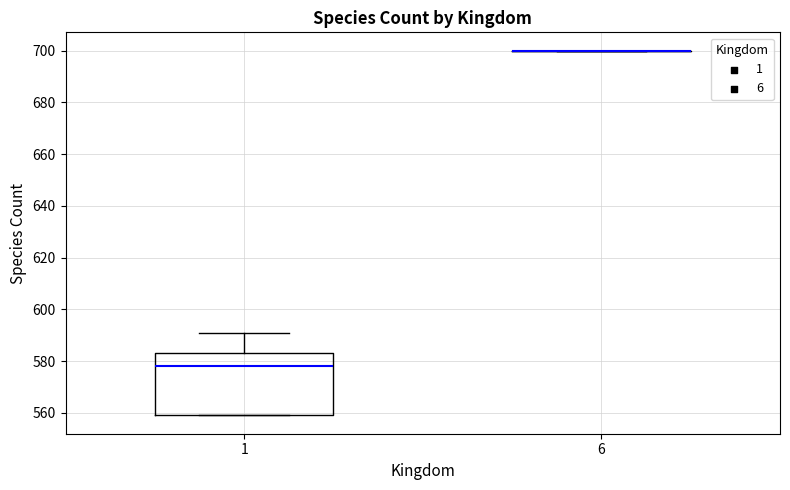

Reading left to right, transcribe this box plot: for each box, give where its median line is, the range the box spans, and where its two whiskers end, as read against the y-axis. The values are not printed on the chart, so give them approximately, as read against the axis.

1: median 578, box 560 to 584, whiskers 560 to 592
6: box collapsed to a line at 700, whiskers 700 to 700